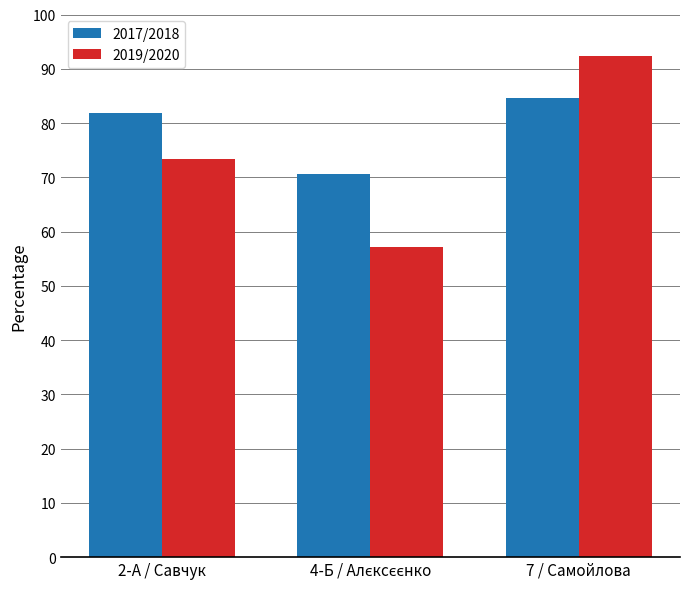

What value does the 2019/2020 series have at 7 / Самойлова?

92.3